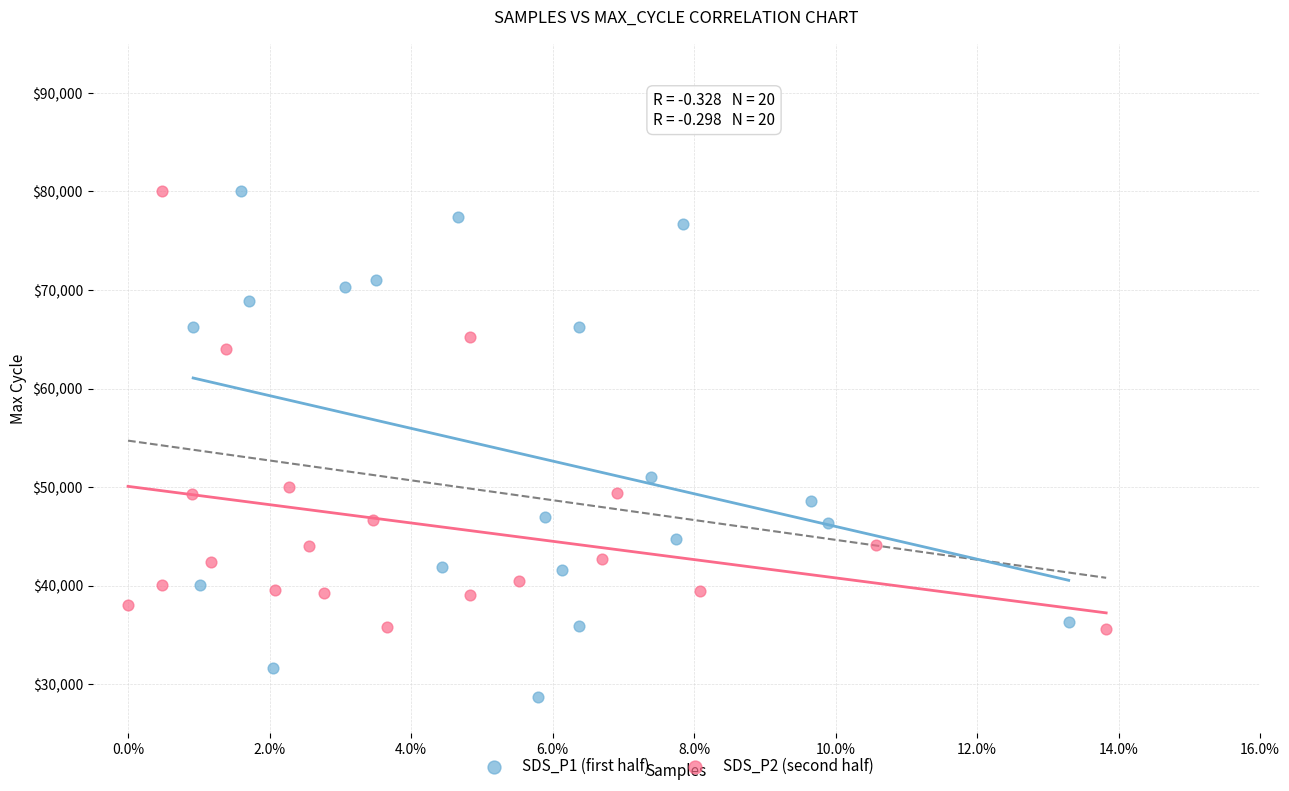

Which series contains the lowest Y value?

SDS_P1 (first half)